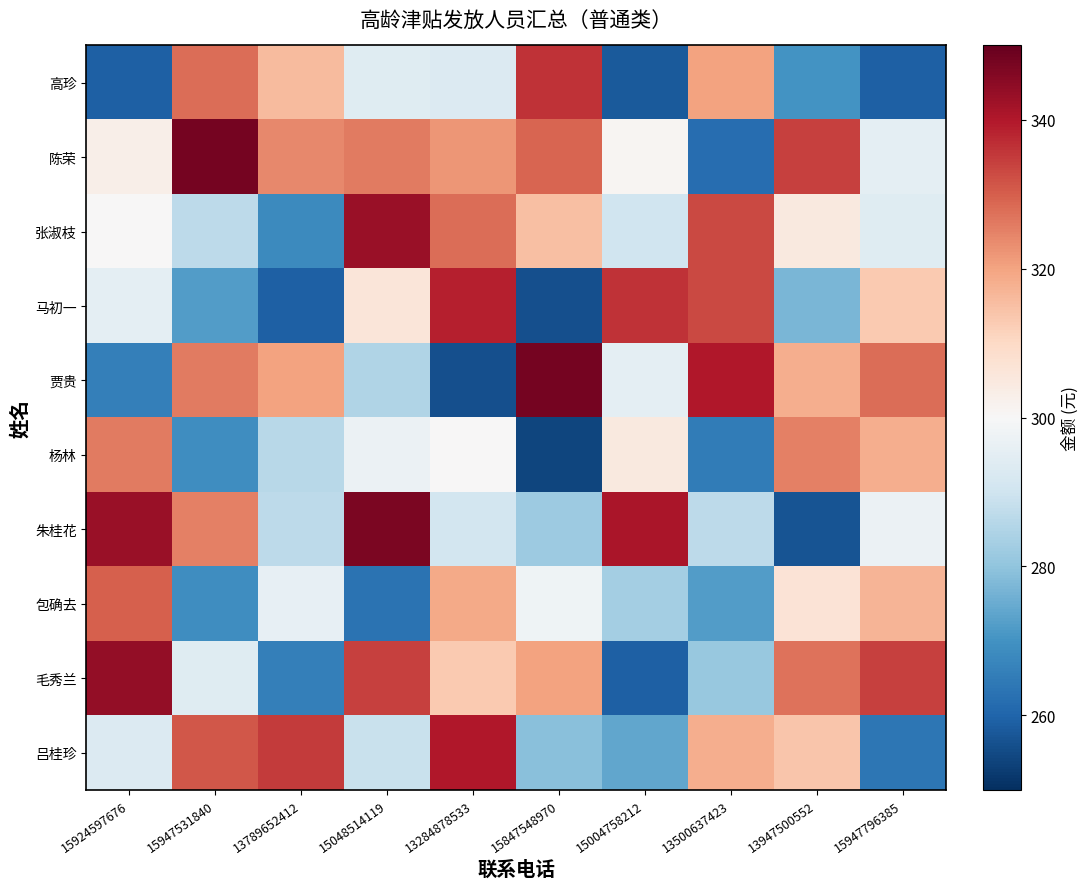

Reading left to right, extract all data points from this chart.

高珍: 15924597676=259	15947531840=328	13789652412=316	15048514119=294	13284878533=293	15847548970=336	15004758212=258	13500637423=320	13947500552=270	15947796385=259
陈荣: 15924597676=303	15947531840=348	13789652412=324	15048514119=326	13284878533=322	15847548970=329	15004758212=301	13500637423=262	13947500552=334	15947796385=295
张淑枝: 15924597676=300	15947531840=287	13789652412=268	15048514119=343	13284878533=328	15847548970=315	15004758212=290	13500637423=333	13947500552=305	15947796385=294
马初一: 15924597676=295	15947531840=272	13789652412=259	15048514119=306	13284878533=339	15847548970=256	15004758212=336	13500637423=333	13947500552=277	15947796385=313
贾贵: 15924597676=266	15947531840=326	13789652412=320	15048514119=285	13284878533=256	15847548970=348	15004758212=295	13500637423=340	13947500552=318	15947796385=328
杨林: 15924597676=326	15947531840=269	13789652412=286	15048514119=297	13284878533=300	15847548970=254	15004758212=305	13500637423=265	13947500552=325	15947796385=318
朱桂花: 15924597676=343	15947531840=325	13789652412=287	15048514119=347	13284878533=291	15847548970=282	15004758212=341	13500637423=287	13947500552=257	15947796385=297
包确去: 15924597676=330	15947531840=269	13789652412=296	15048514119=263	13284878533=319	15847548970=298	15004758212=283	13500637423=272	13947500552=307	15947796385=317
毛秀兰: 15924597676=344	15947531840=294	13789652412=266	15048514119=334	13284878533=313	15847548970=320	15004758212=259	13500637423=281	13947500552=327	15947796385=334
吕桂珍: 15924597676=293	15947531840=331	13789652412=335	15048514119=289	13284878533=340	15847548970=279	15004758212=274	13500637423=318	13947500552=314	15947796385=264